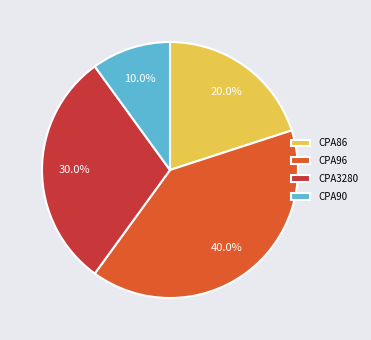

What percentage do CPA96 and CPA90 together represent?

50.0%